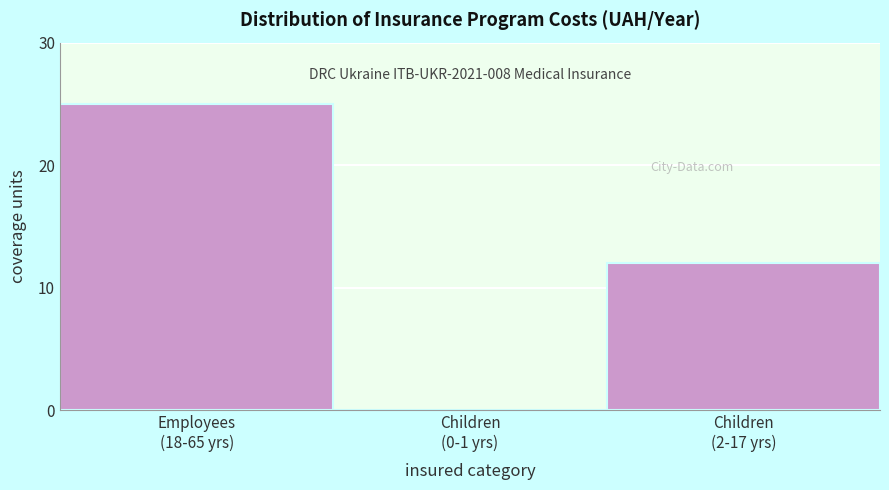

What is the sum of all values?

37